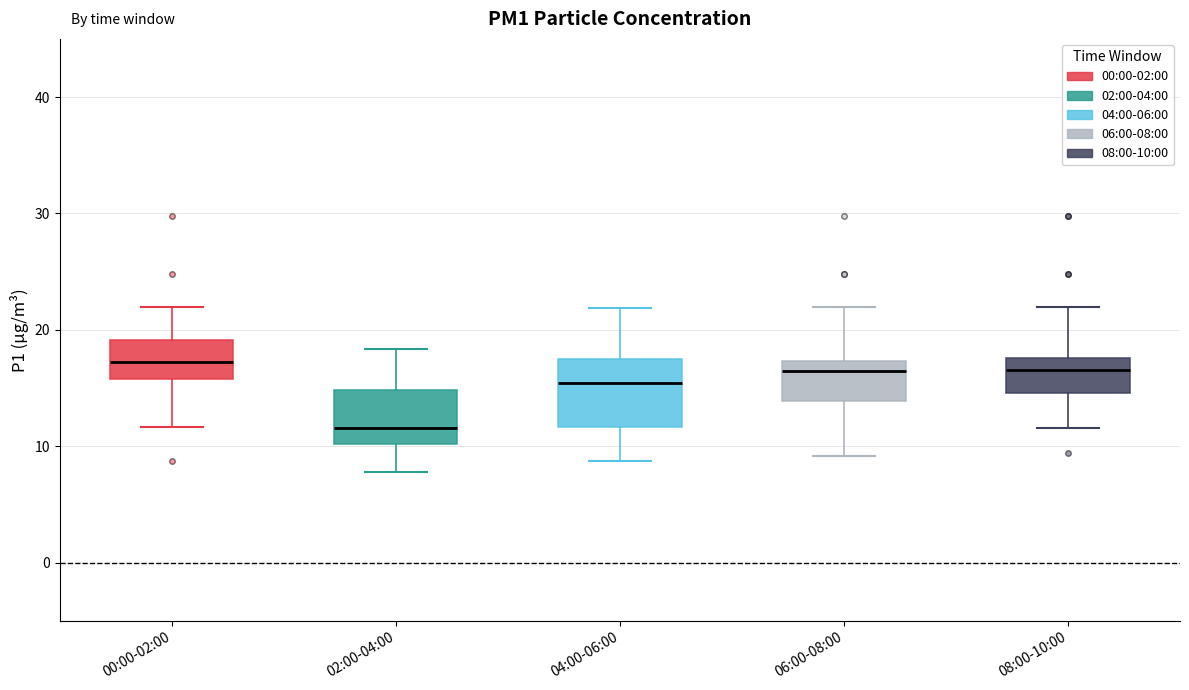

Comparing the boxes themselves (not the whiskers), which one is the tallest?

04:00-06:00